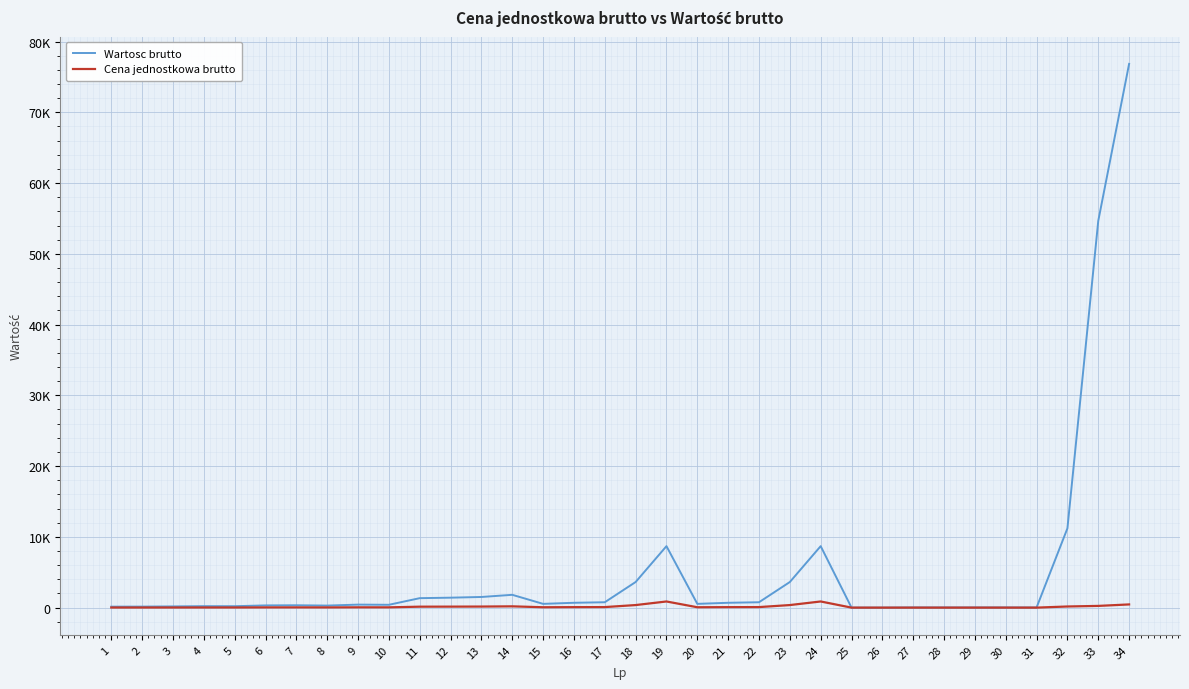

What is the highest value of the Cena jednostkowa brutto series?

868.7